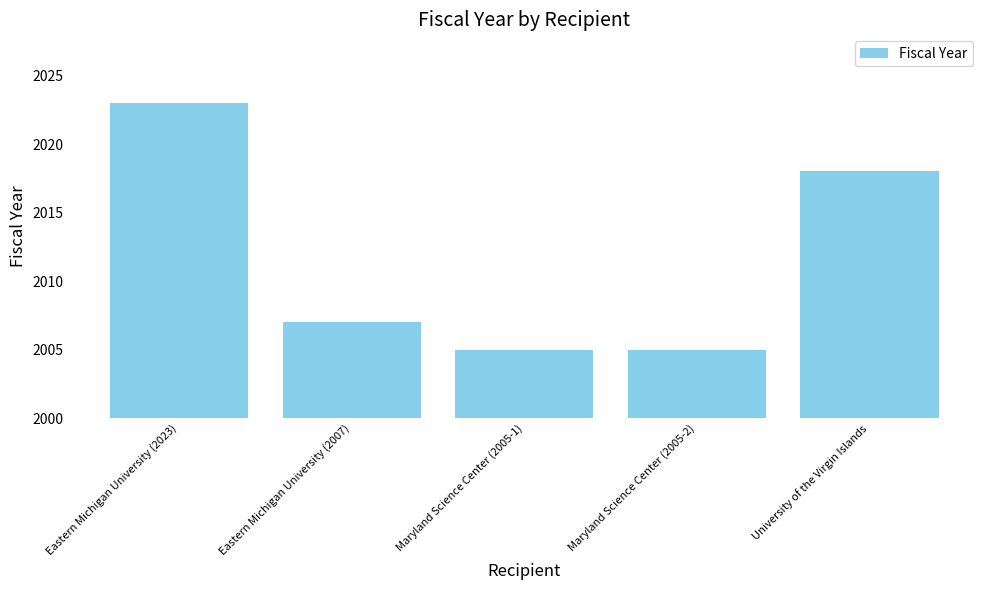

How many bars are there in total?

5